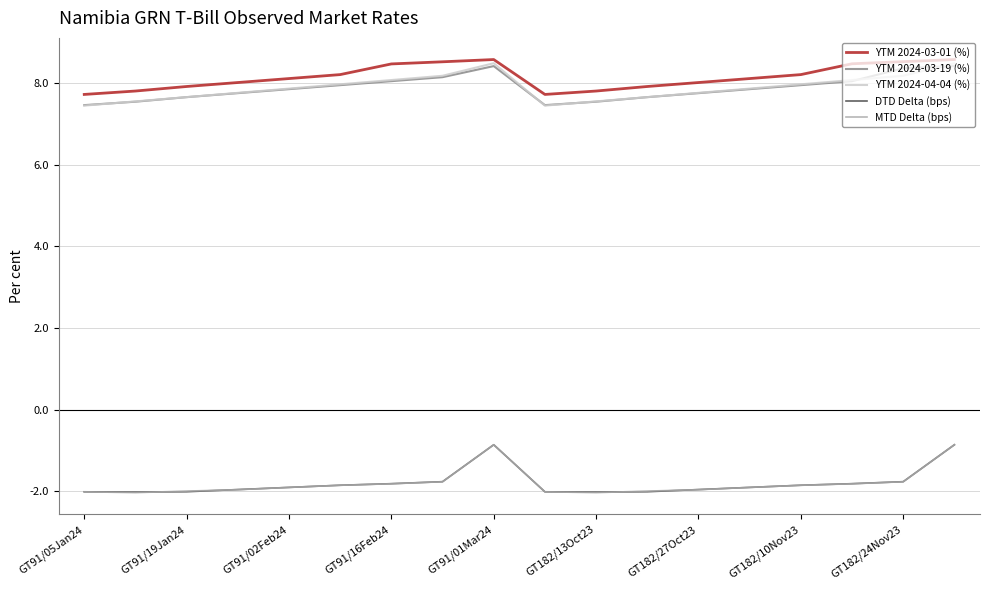

What is the minimum value for YTM 2024-04-04 (%)?

7.4